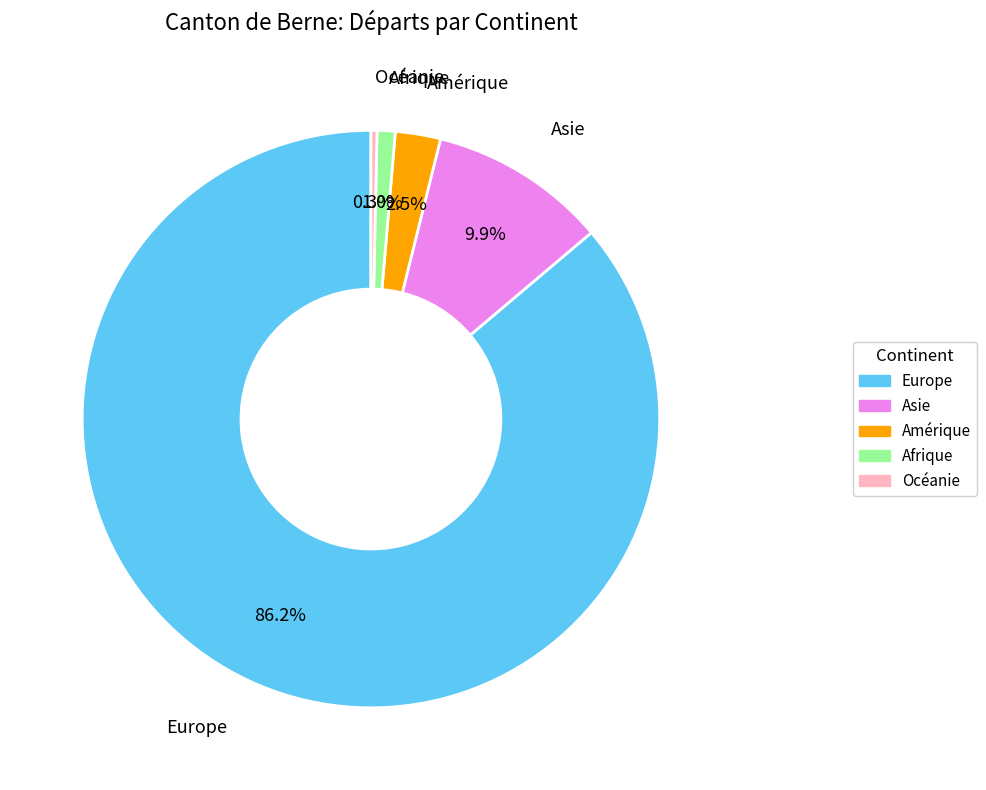

Which has a higher value, Asie or Afrique?

Asie